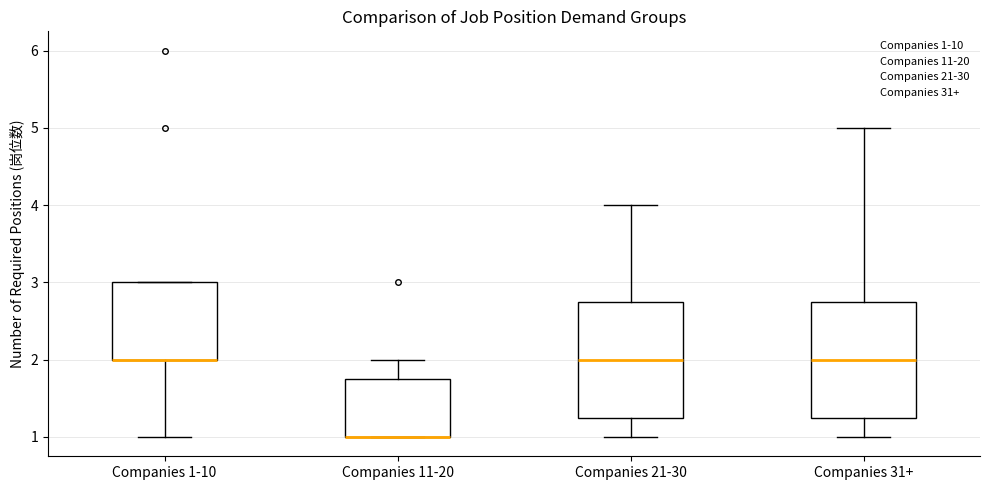

Where does the upper whisker of the box for Companies 11-20 end on the y-axis? The values are not printed on the chart, so give them approximately, as read against the axis.

2.0